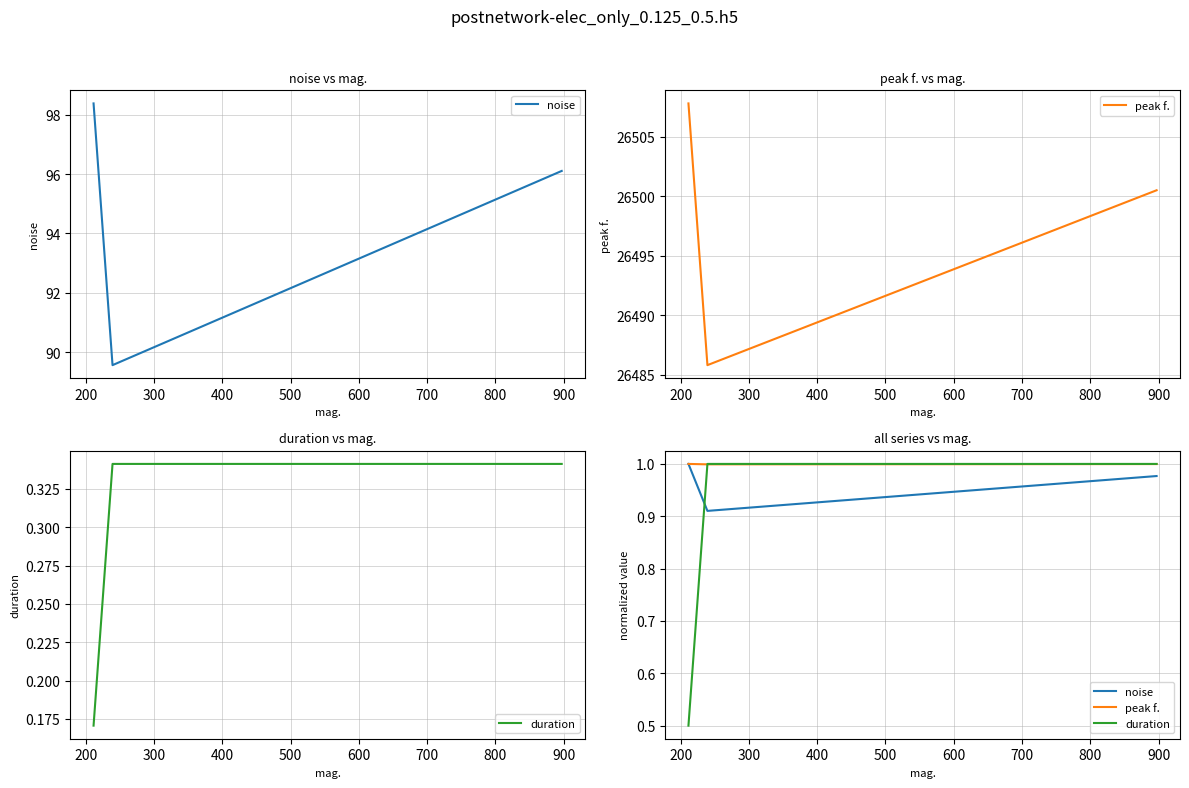

What is the smallest value displayed?

0.5